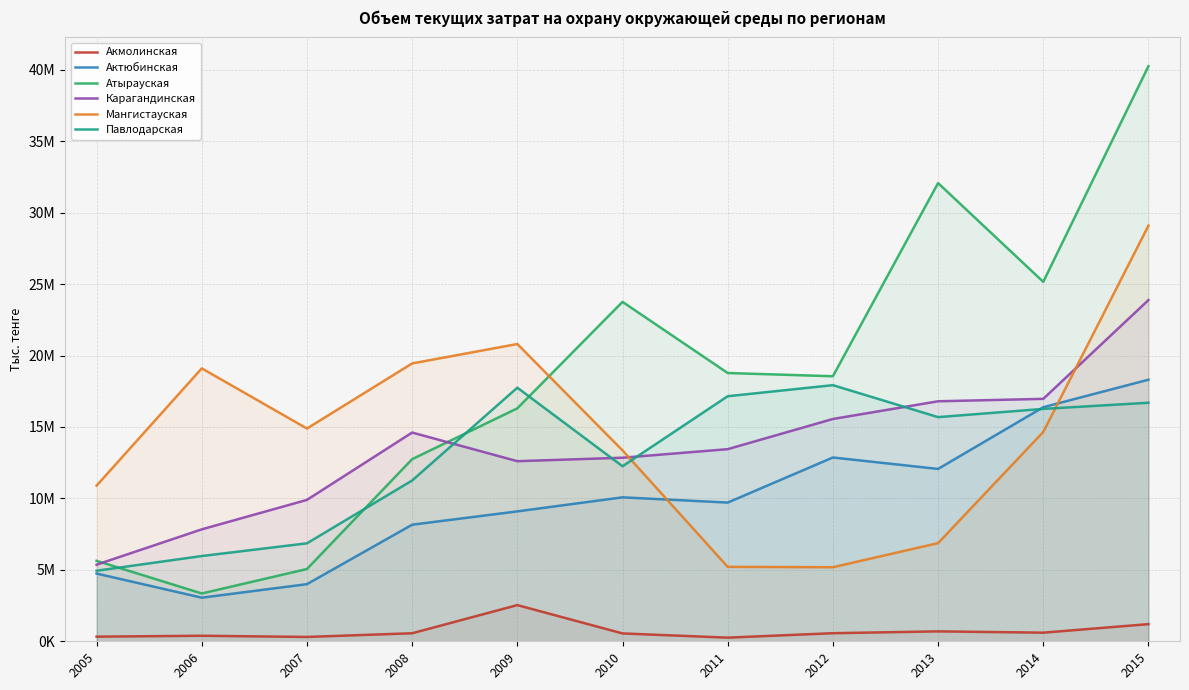

Is it true that Павлодарская equals 5967055.6 at 2006?

True